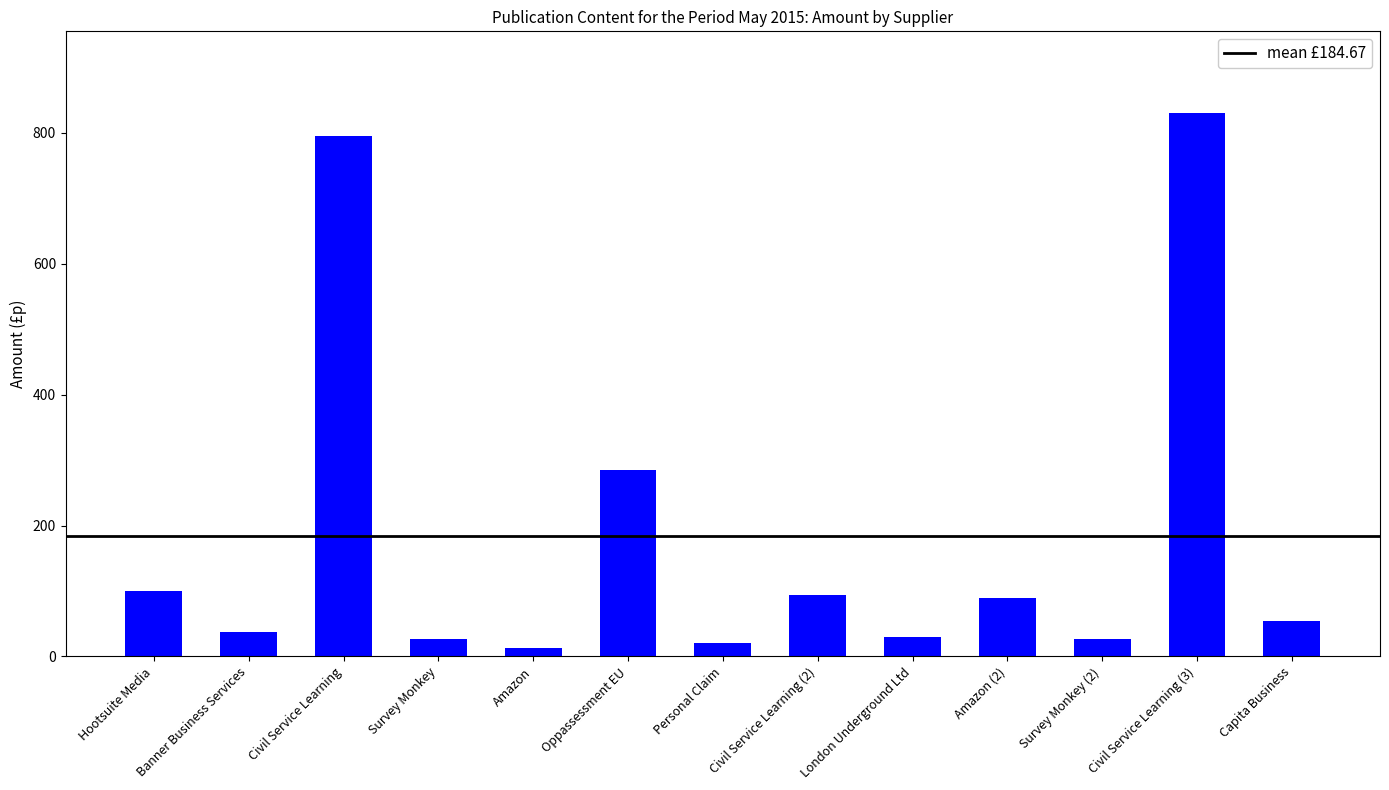

Is it true that the value at Oppassessment EU is 284.4?

True